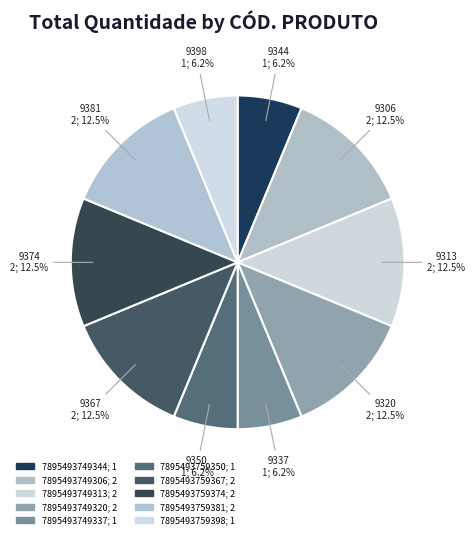

To the nearest percent, what is the difference between the largest and smallest slice percentages?

6%